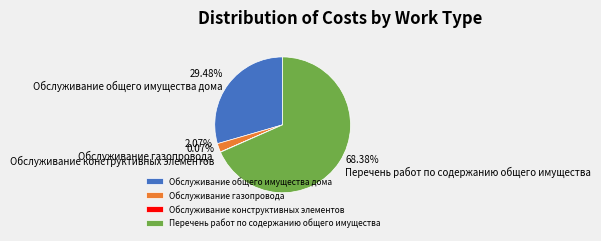

To the nearest percent, what is the difference between the largest and smallest slice percentages?

68%